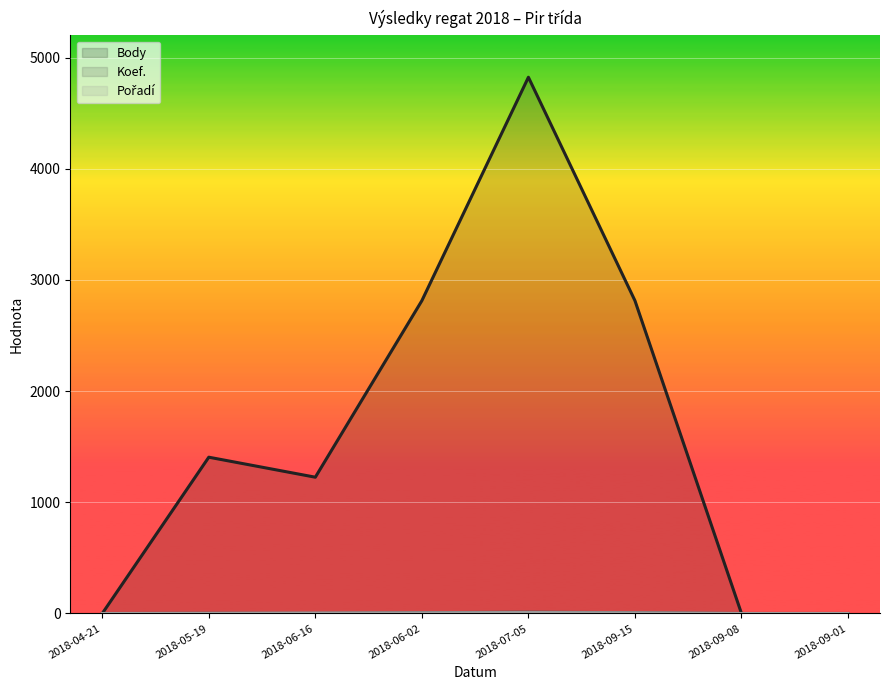

Where does the Koef. series first go above 2?

2018-06-02